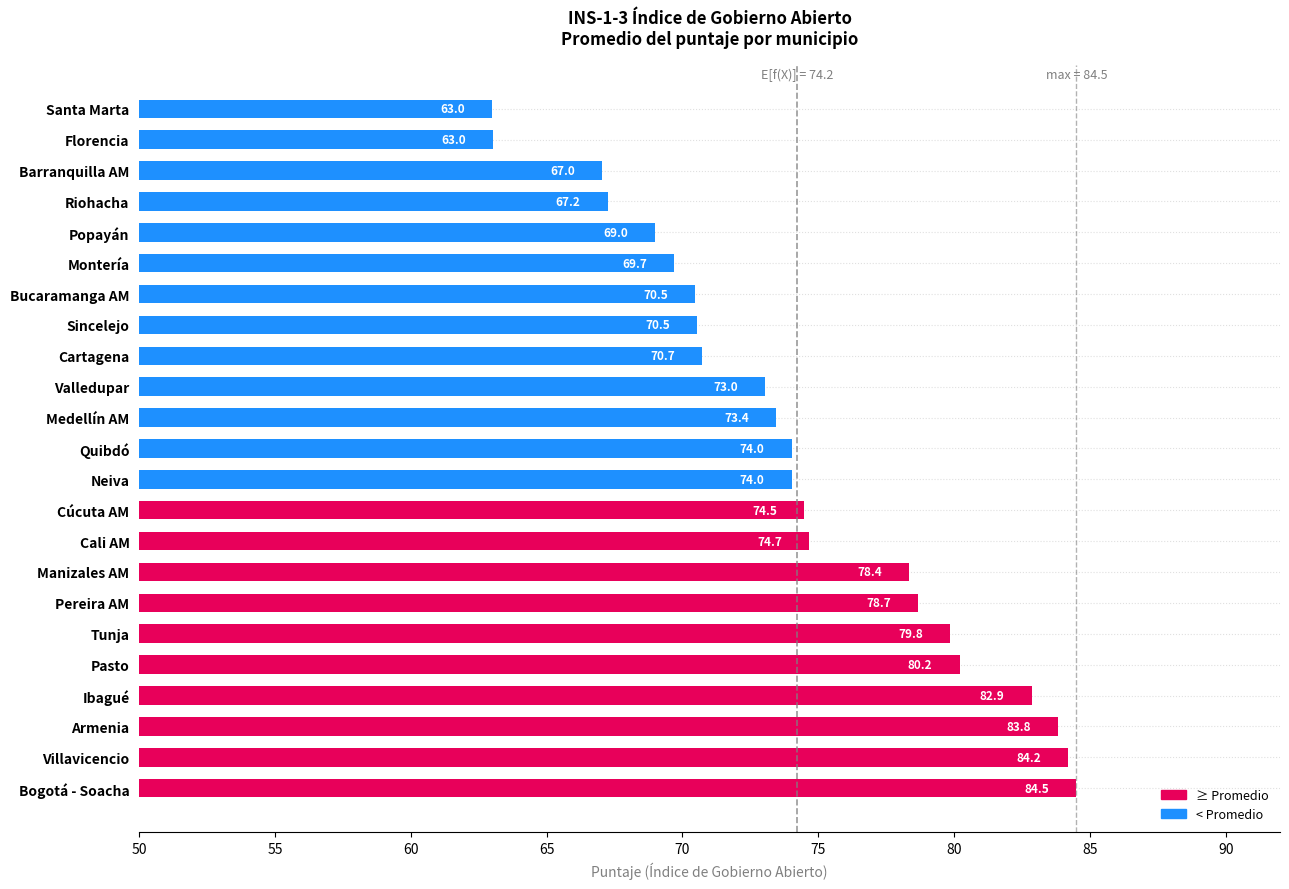

How many data points are above 74?

12